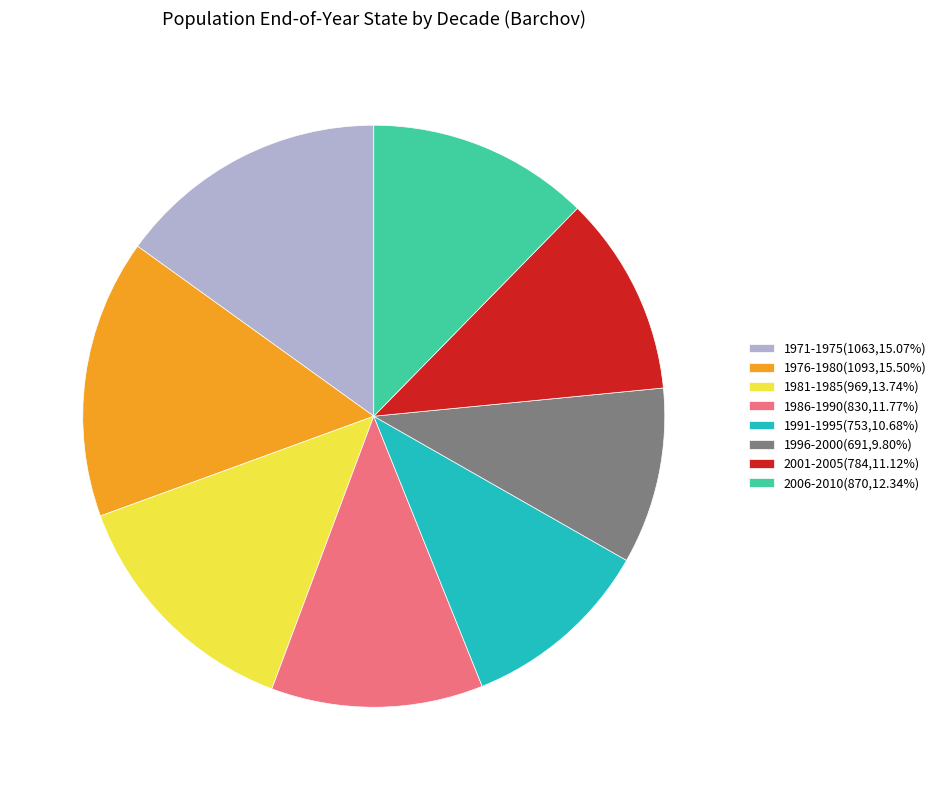

How many slices are in this pie chart?

8